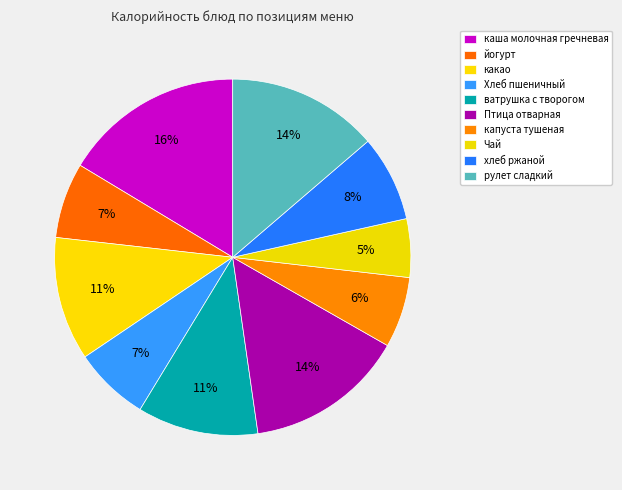

Which slice is the largest?

каша молочная гречневая